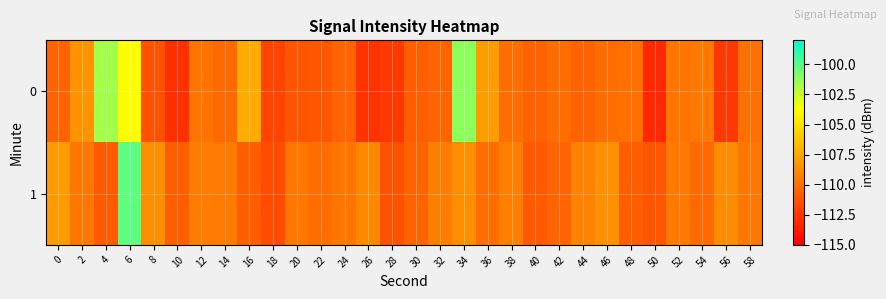

Reading left to right, what are all the values shown in this chart?

0: 0=-110.6	2=-108.5	4=-101.6	6=-103.8	8=-111.4	10=-112.8	12=-109.8	14=-110.3	16=-107.4	18=-112.0	20=-111.2	22=-111.1	24=-110.5	26=-112.7	28=-112.5	30=-110.9	32=-110.5	34=-101.2	36=-108.0	38=-110.1	40=-110.6	42=-110.1	44=-110.6	46=-110.1	48=-110.0	50=-113.2	52=-109.8	54=-109.6	56=-112.5	58=-110.0
1: 0=-108.1	2=-109.7	4=-111.0	6=-100.1	8=-108.7	10=-110.8	12=-109.4	14=-109.5	16=-110.8	18=-111.6	20=-109.7	22=-110.2	24=-109.8	26=-108.9	28=-111.3	30=-110.6	32=-109.4	34=-108.7	36=-110.1	38=-109.3	40=-111.0	42=-110.5	44=-109.2	46=-108.6	48=-110.8	50=-111.2	52=-109.6	54=-110.3	56=-108.8	58=-109.7